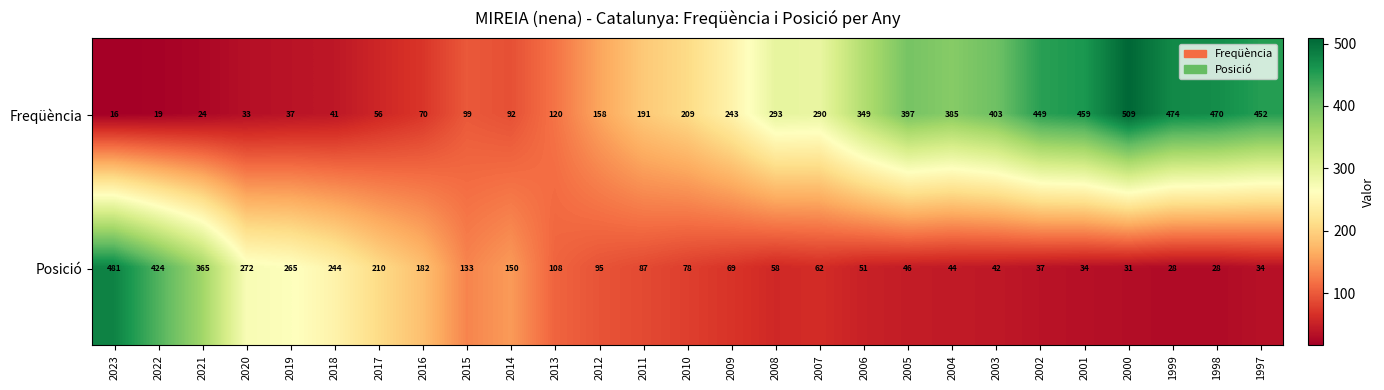

List the series in order of their overall mean, highest first.

Freqüència, Posició